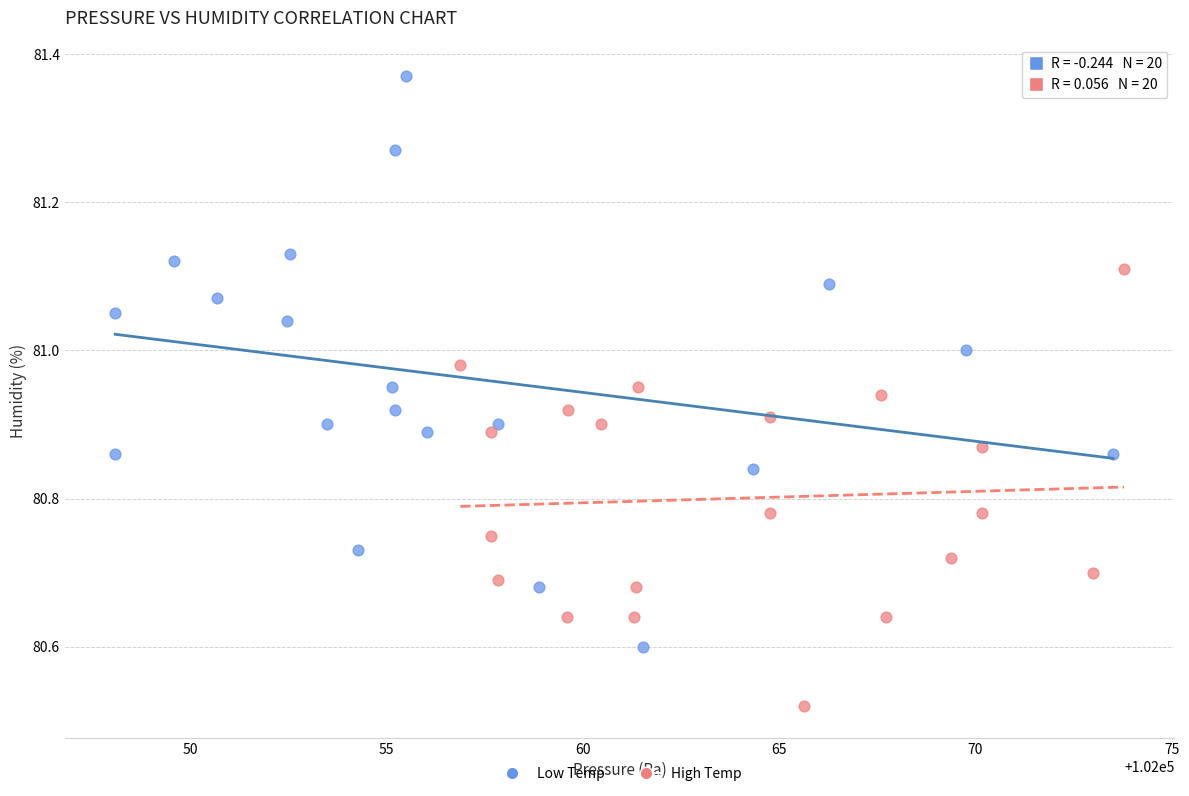

What are all the series names shown in the legend?

Low Temp, High Temp